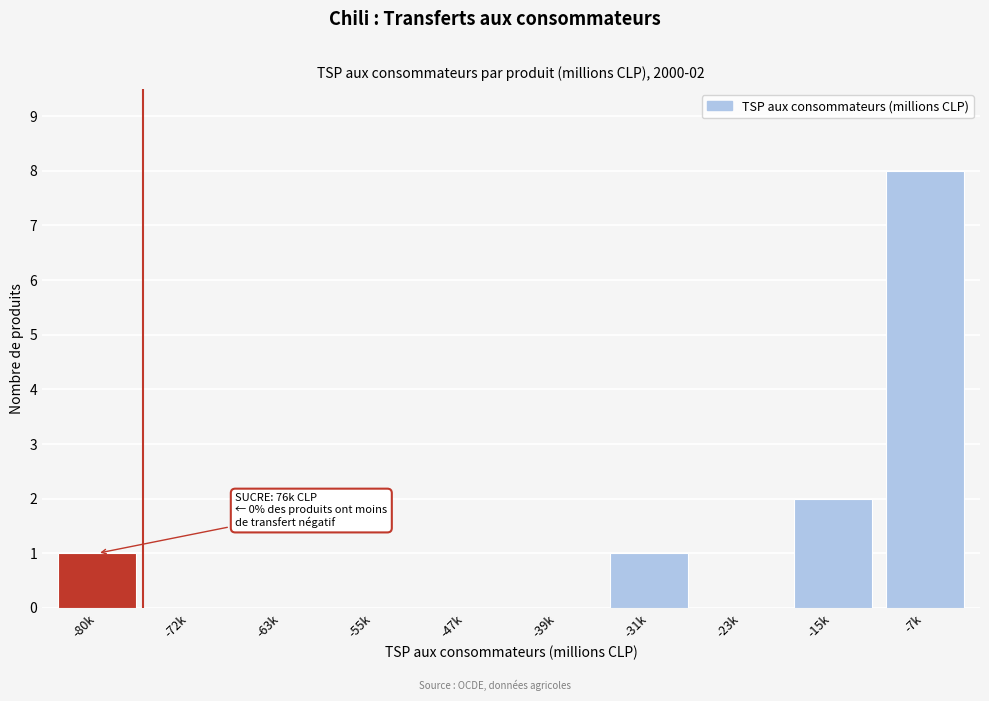

Reading left to right, what are all the values shown in this chart?

-80k=1	-72k=0	-63k=0	-55k=0	-47k=0	-39k=0	-31k=1	-23k=0	-15k=2	-7k=8